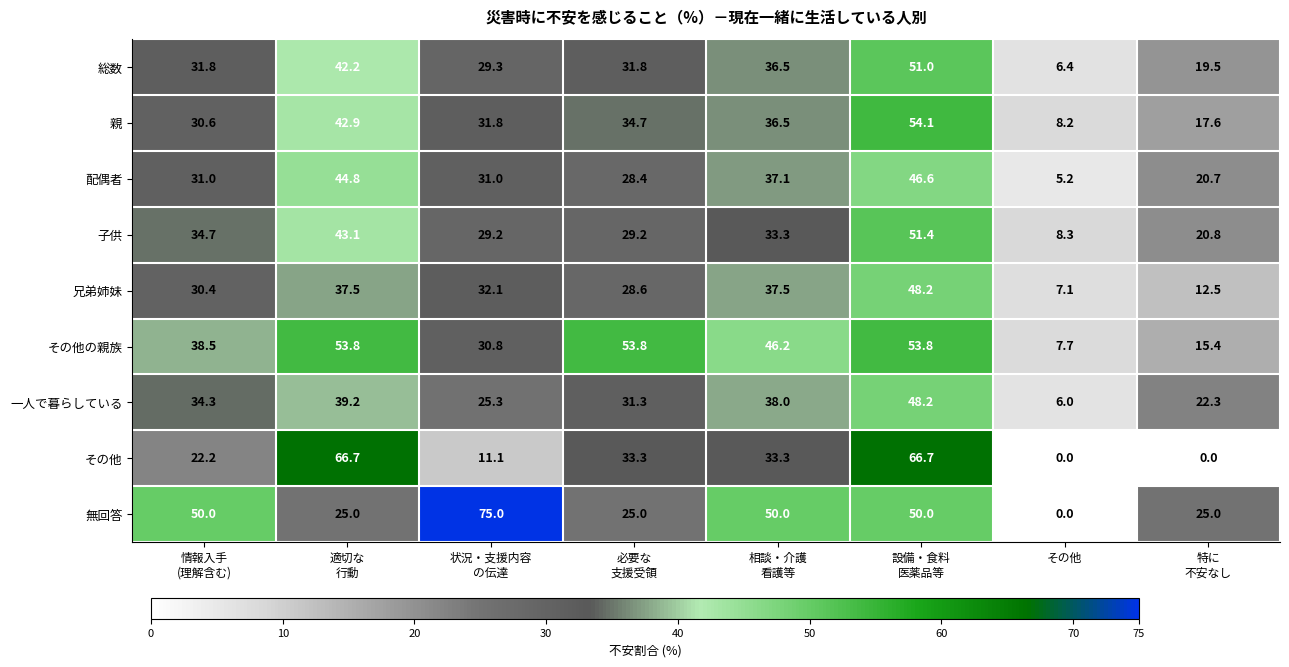

At how many categories does at least one series exceed 3?

8